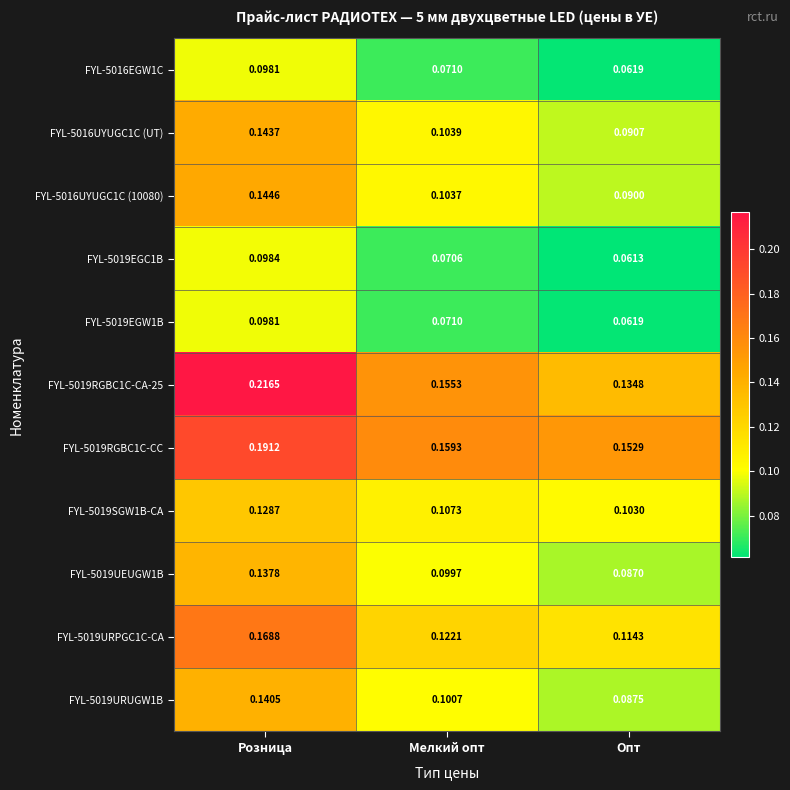

At which category does the chart reach its minimum across all series?

Опт